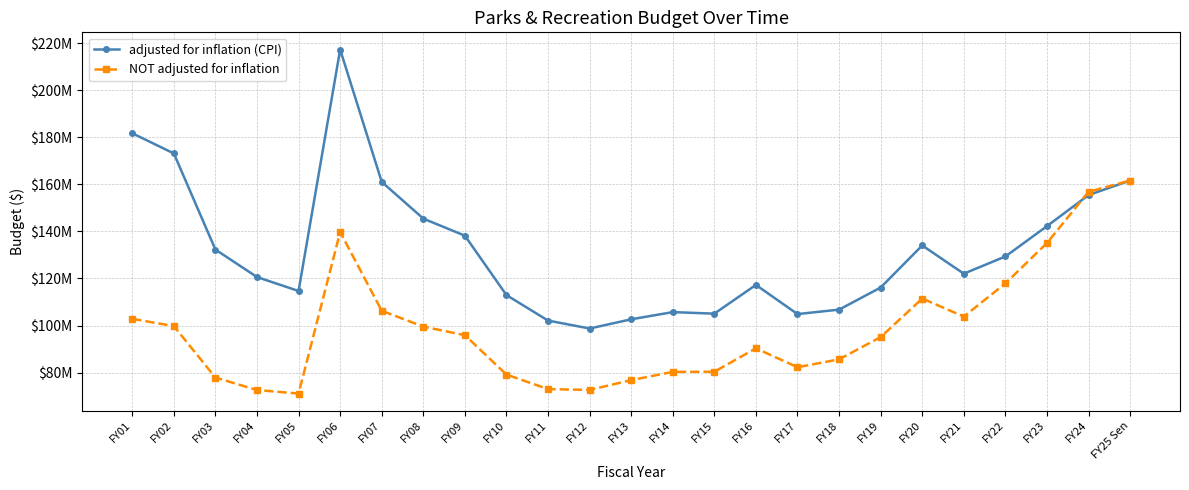

At FY17, list the series in order from largest to smallest.

adjusted for inflation (CPI), NOT adjusted for inflation